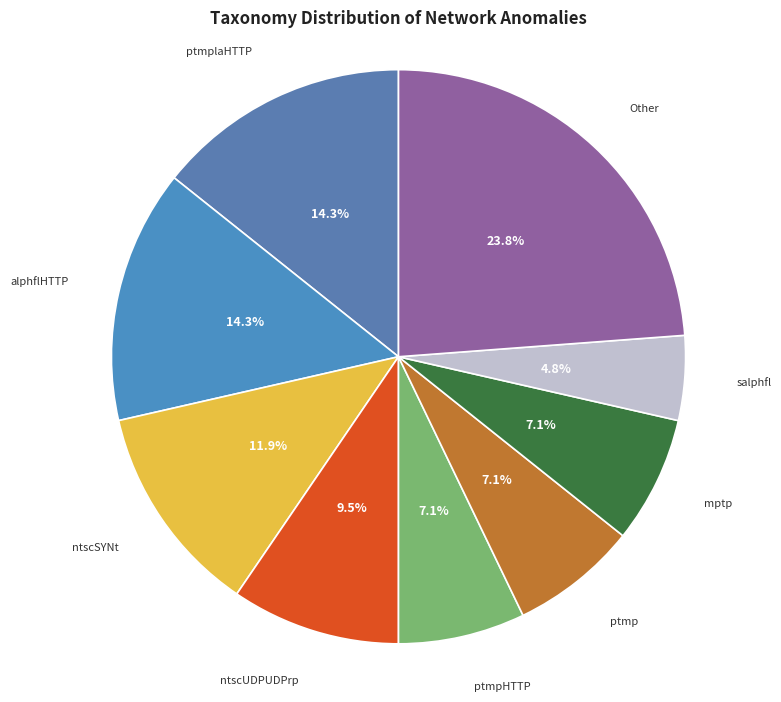

Between Other and ptmpHTTP, which is larger?

Other